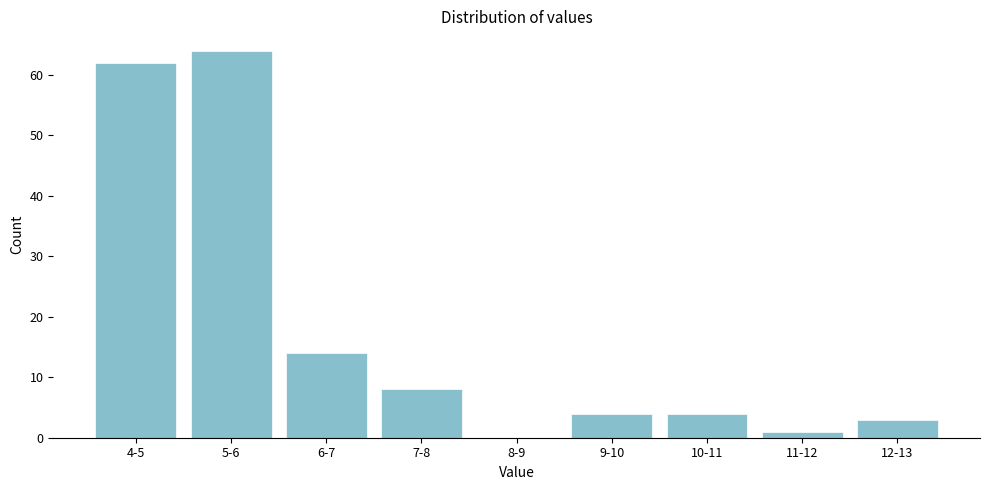

Reading left to right, extract all data points from this chart.

4-5=62	5-6=64	6-7=14	7-8=8	8-9=0	9-10=4	10-11=4	11-12=1	12-13=3